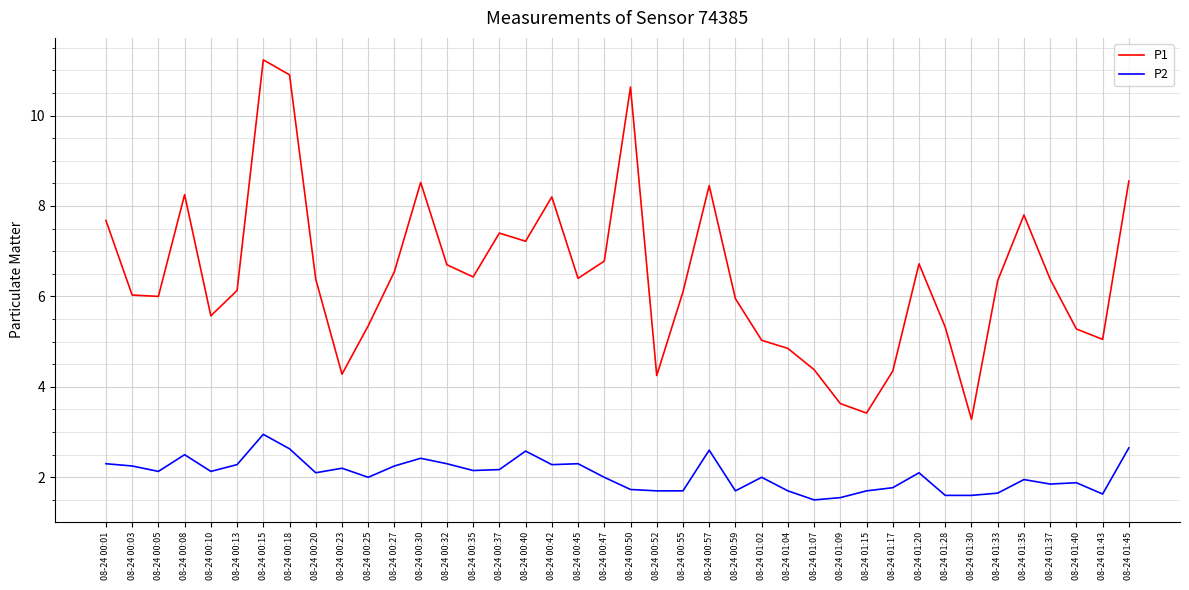

True or false: P1 has more than 0 interior local peaks.

True